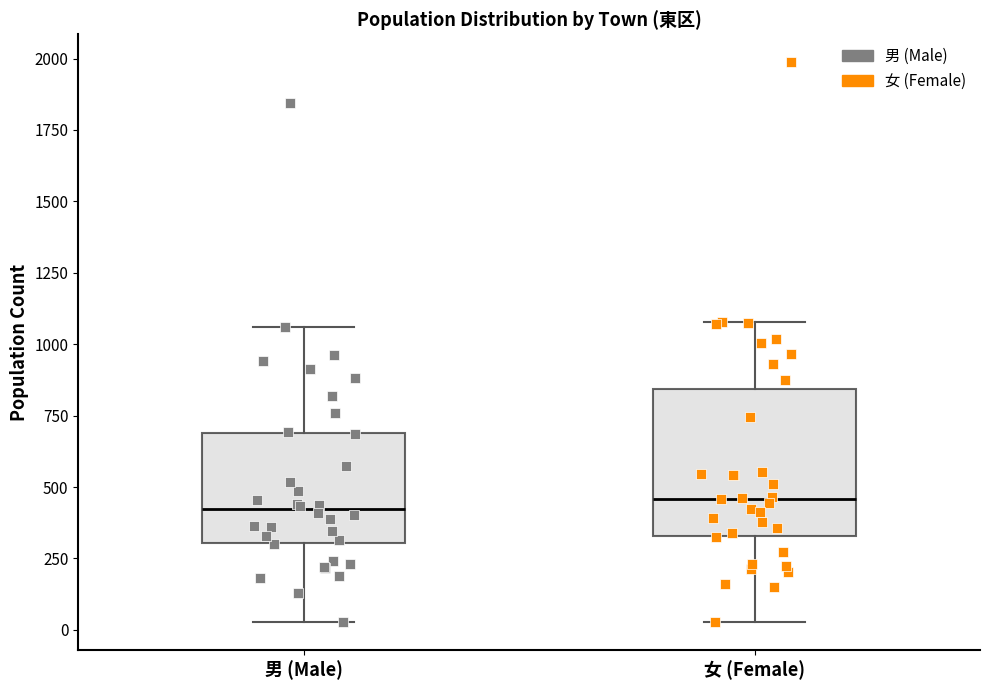

Where does the lower whisker of the box for 男 (Male) end on the y-axis? The values are not printed on the chart, so give them approximately, as read against the axis.

50